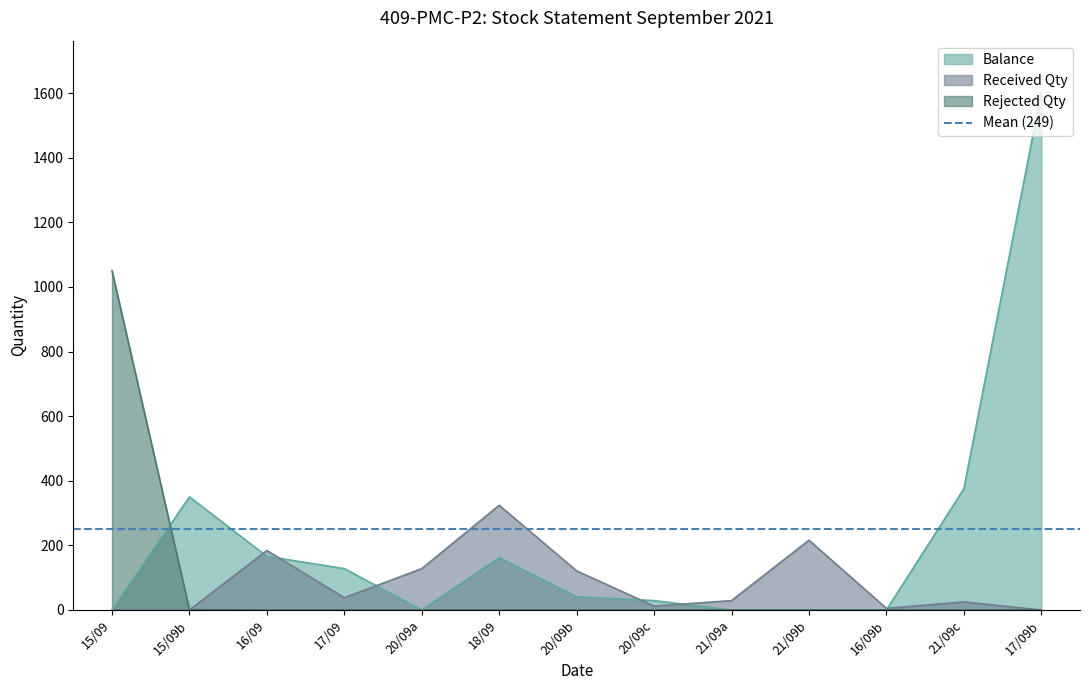

At which label does Rejected Qty reach its peak?

15/09